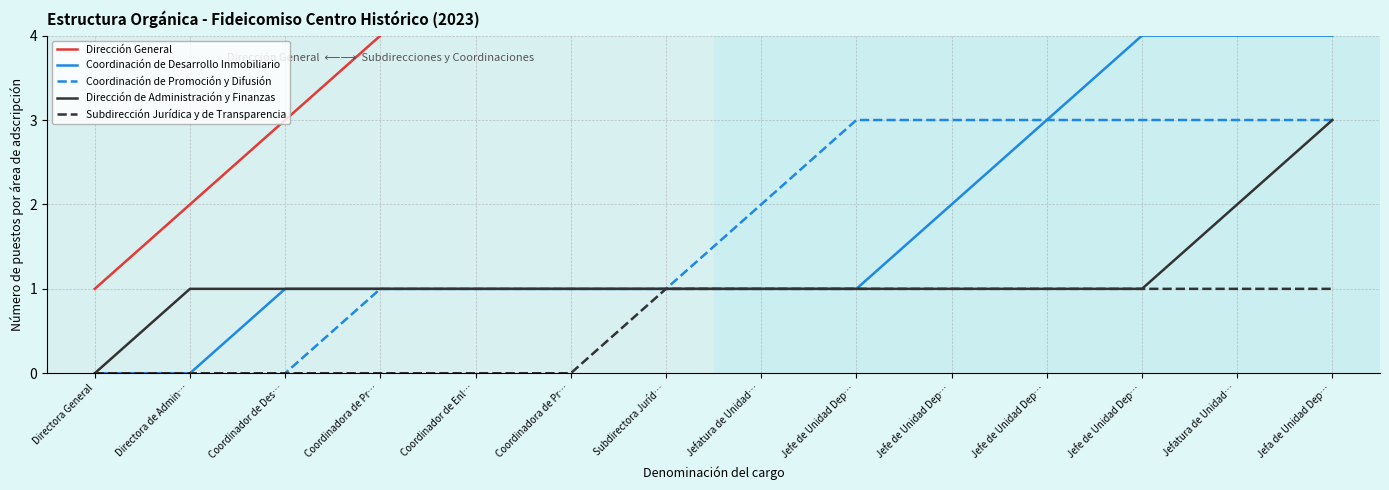

Which series has the largest total across all categories?

Dirección General